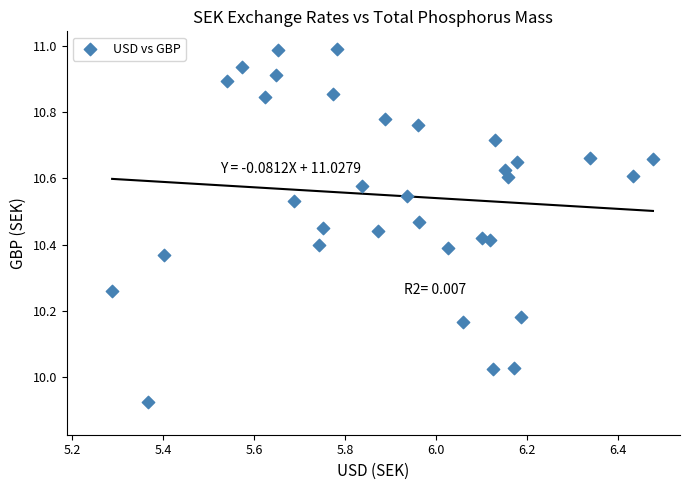

What is the range of X values (max minus min)?

1.2